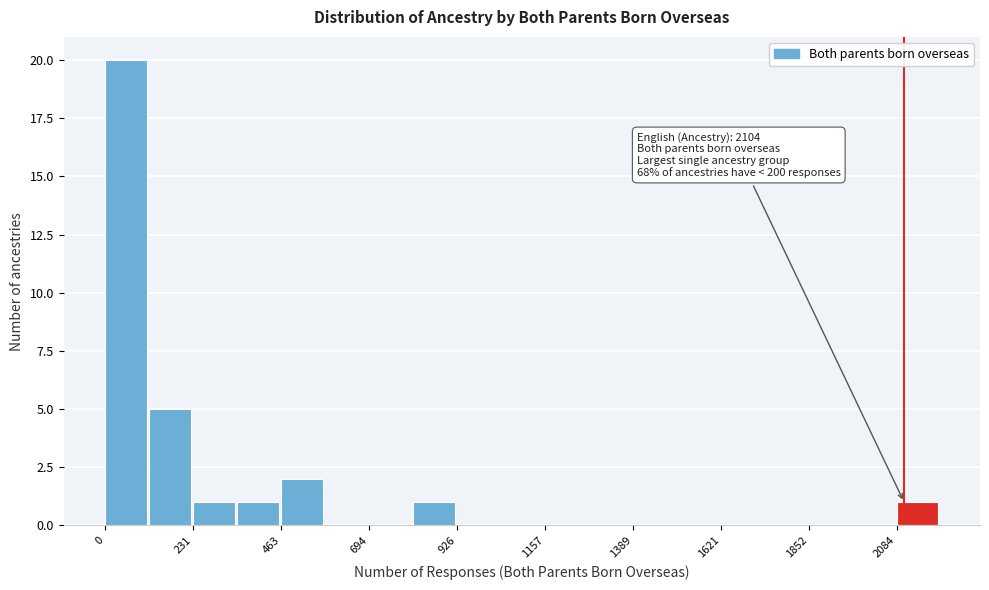

Read against the x-axis, roughly where is the centre of the tallest bar?

50